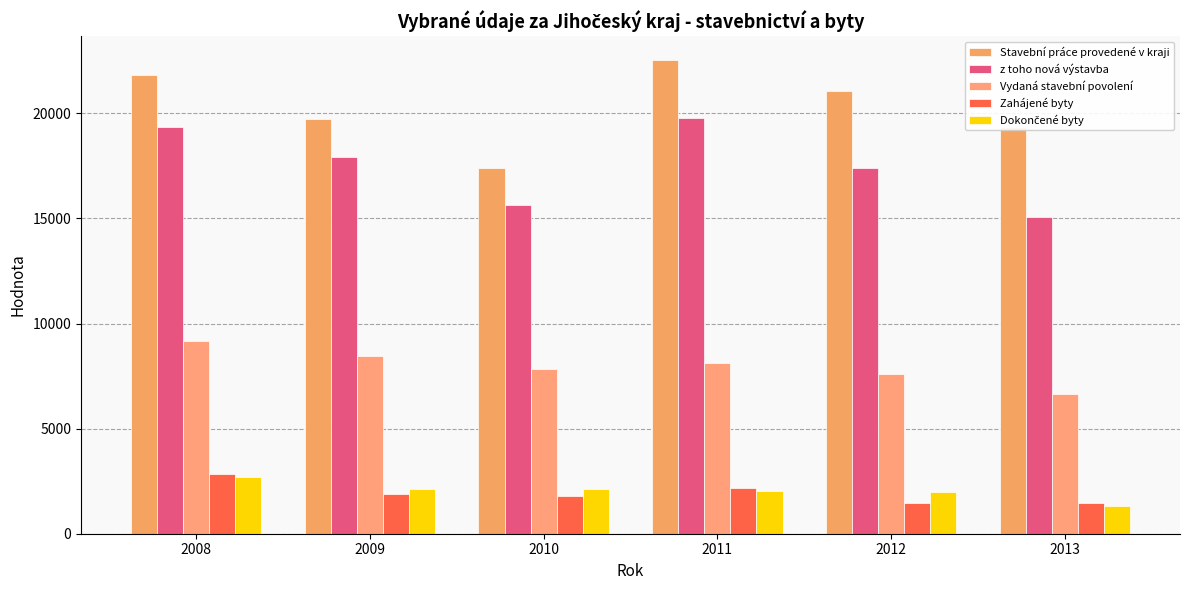

How many distinct data groups are displayed?

5